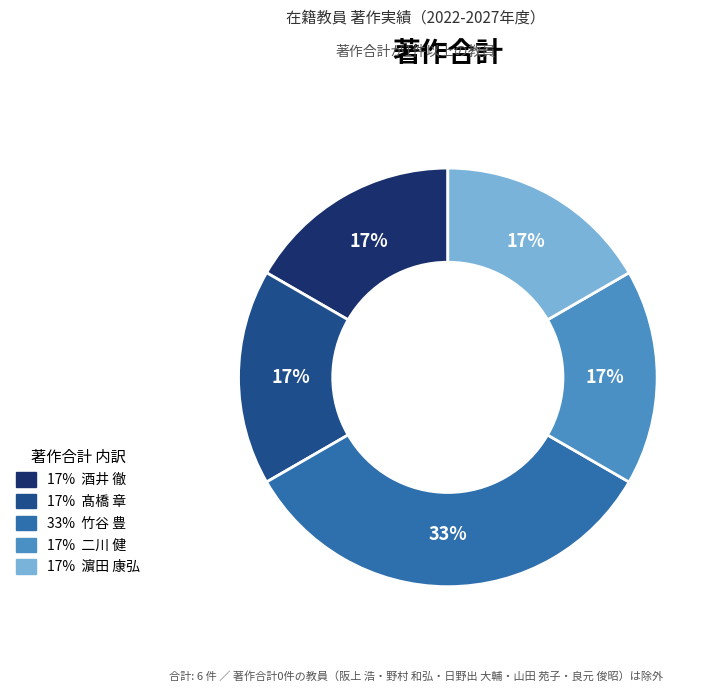

Is there a majority slice in this chart?

No